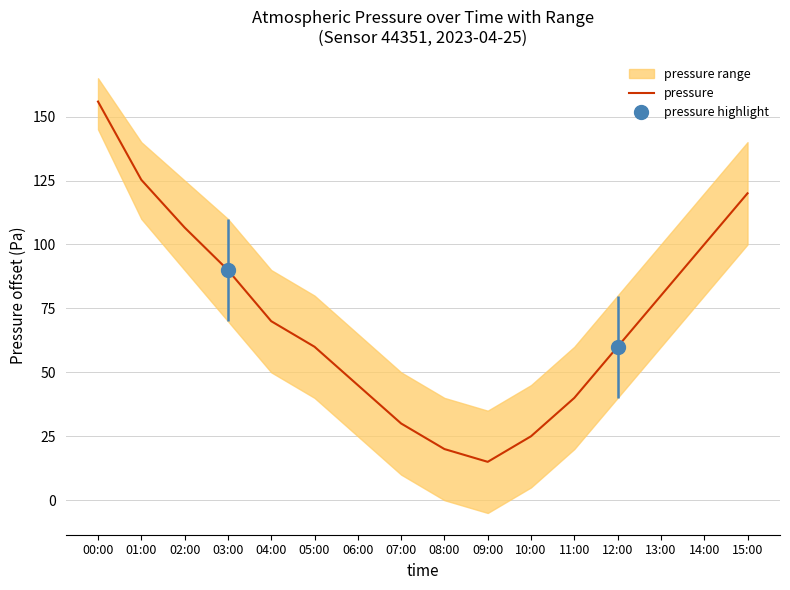

True or false: the data shows 53.6 at 13:00.

False